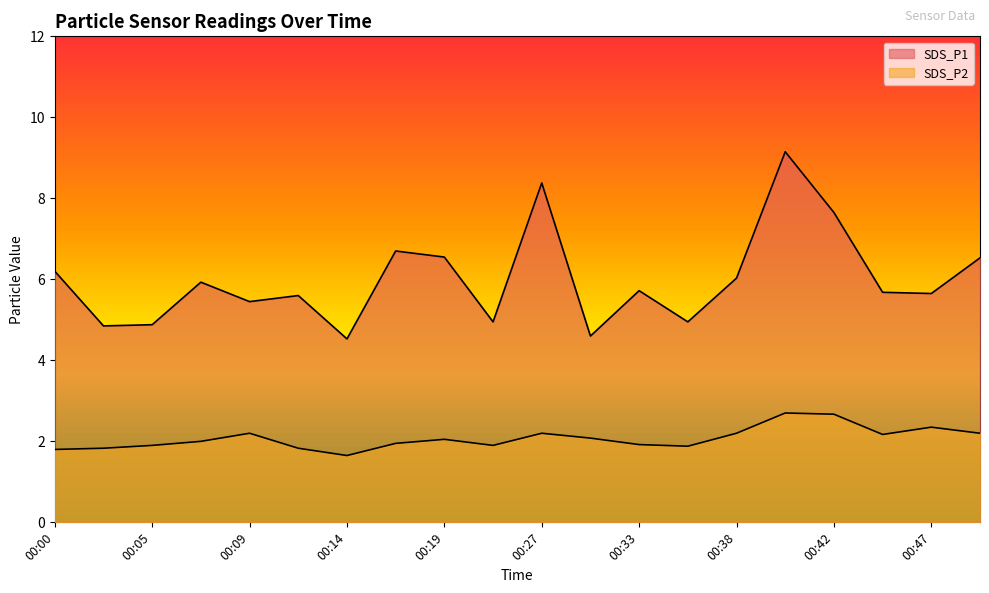

Does the chart display data point markers on the line(s)?

No